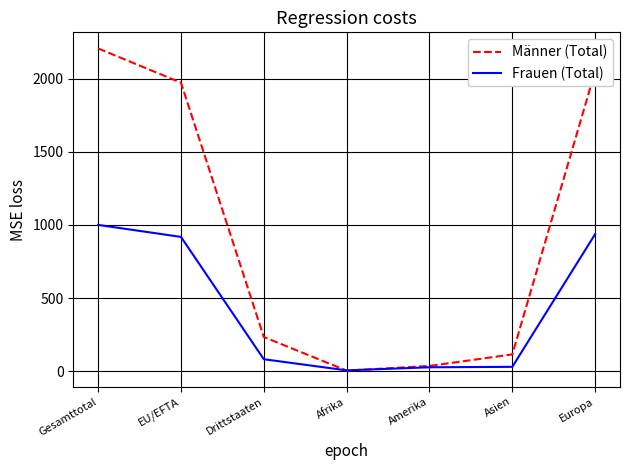

Count the number of data series in this chart.

2